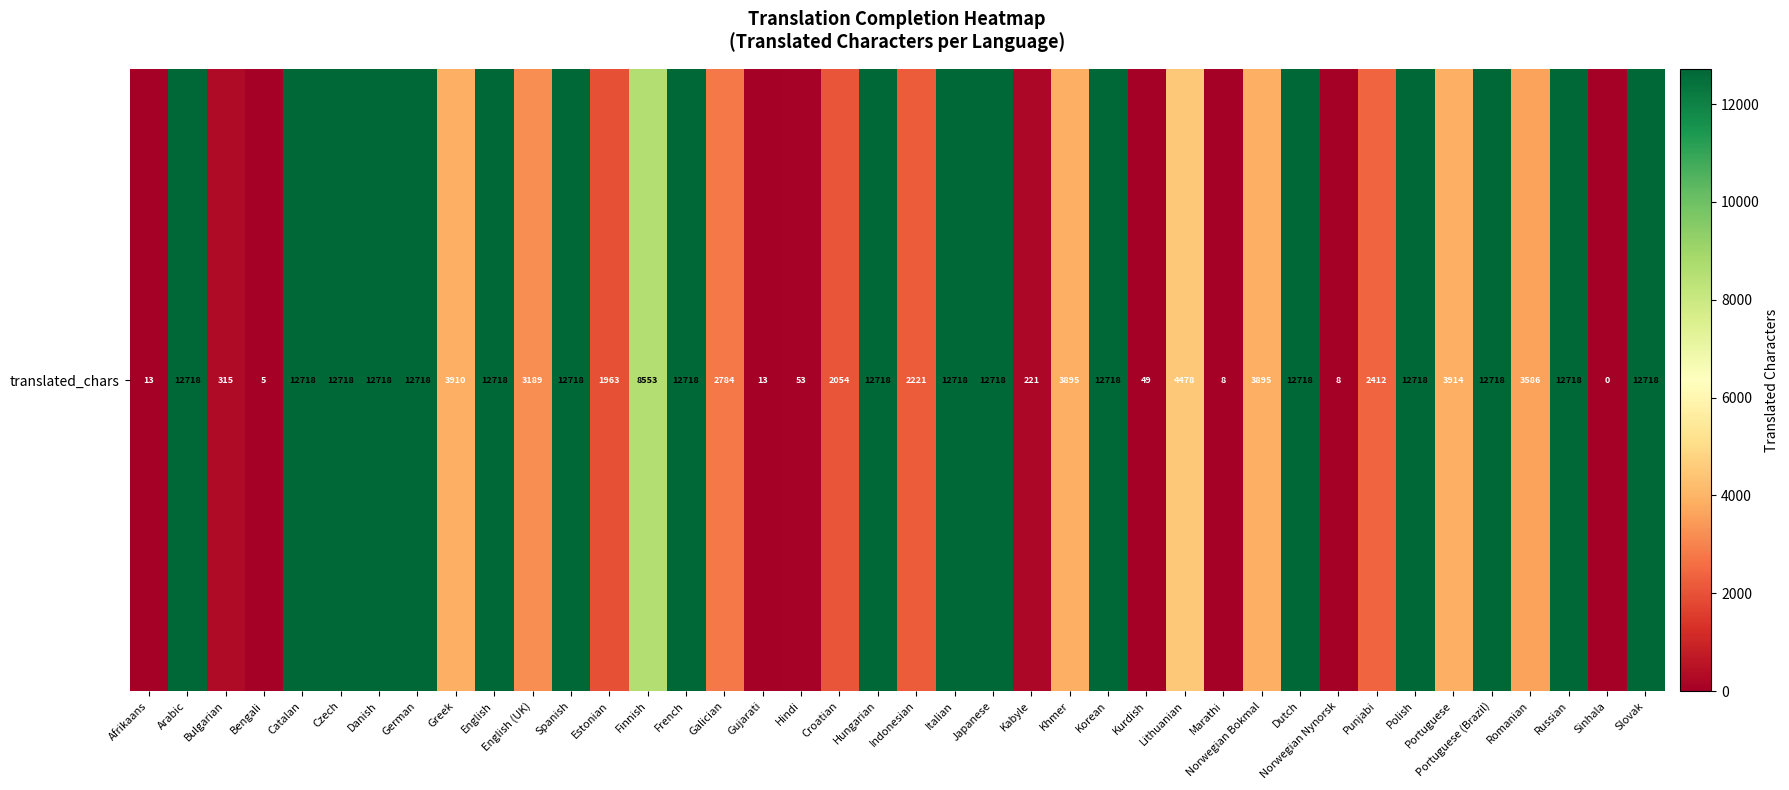

Rank the categories by value from highest to lowest.

Arabic, Catalan, Czech, Danish, German, English, Spanish, French, Hungarian, Italian, Japanese, Korean, Dutch, Polish, Portuguese (Brazil), Russian, Slovak, Finnish, Lithuanian, Portuguese, Greek, Khmer, Norwegian Bokmal, Romanian, English (UK), Galician, Punjabi, Indonesian, Croatian, Estonian, Bulgarian, Kabyle, Hindi, Kurdish, Afrikaans, Gujarati, Marathi, Norwegian Nynorsk, Bengali, Sinhala